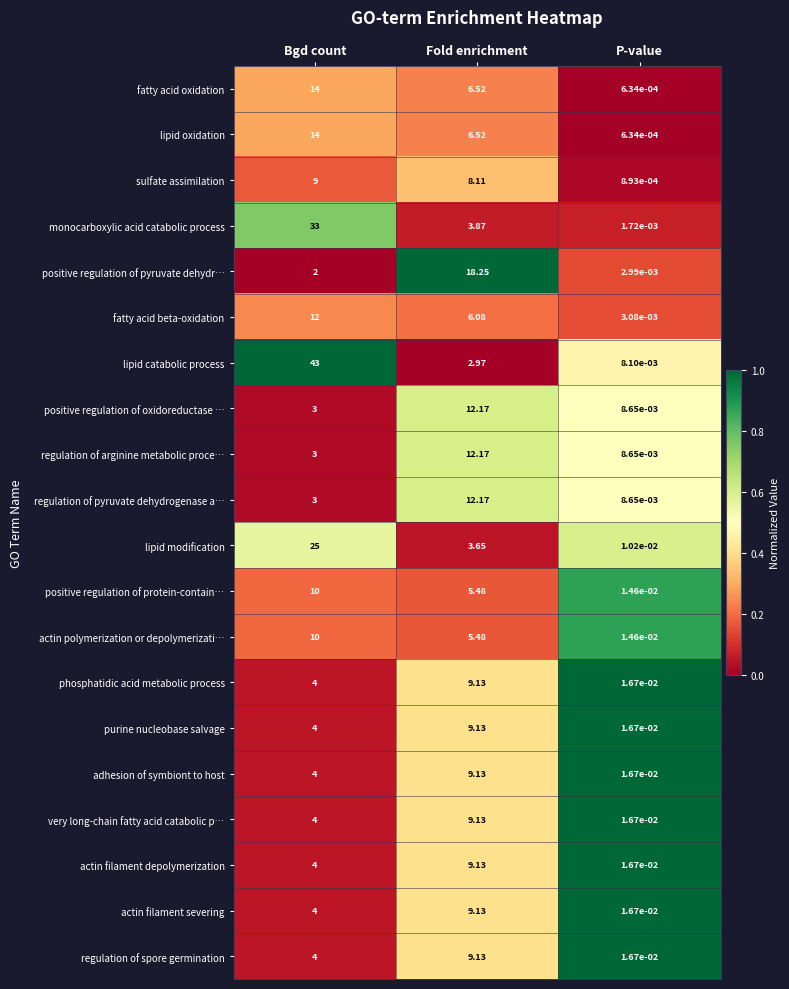

How many data points in regulation of spore germination are less than 4?

1